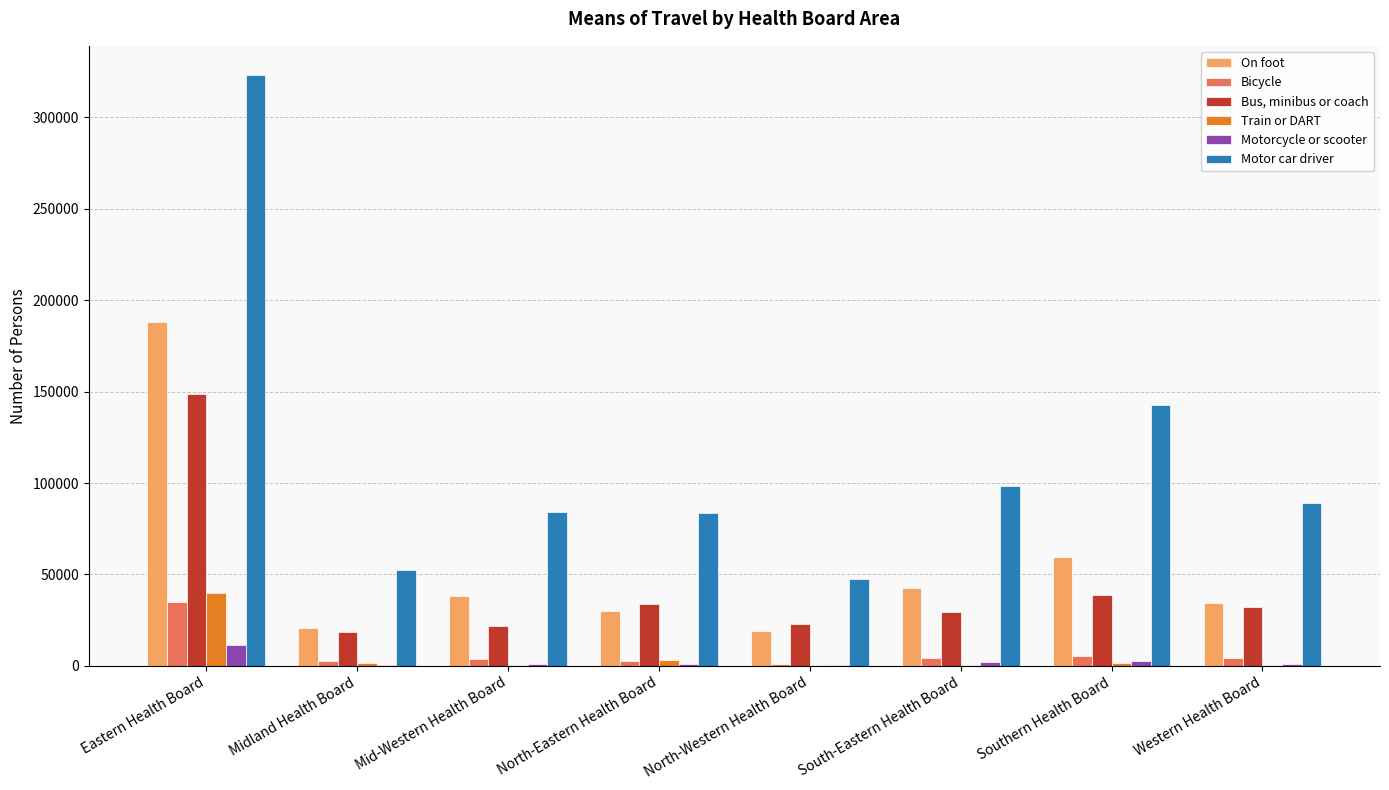

What is the total value across all series at Southern Health Board?

250227